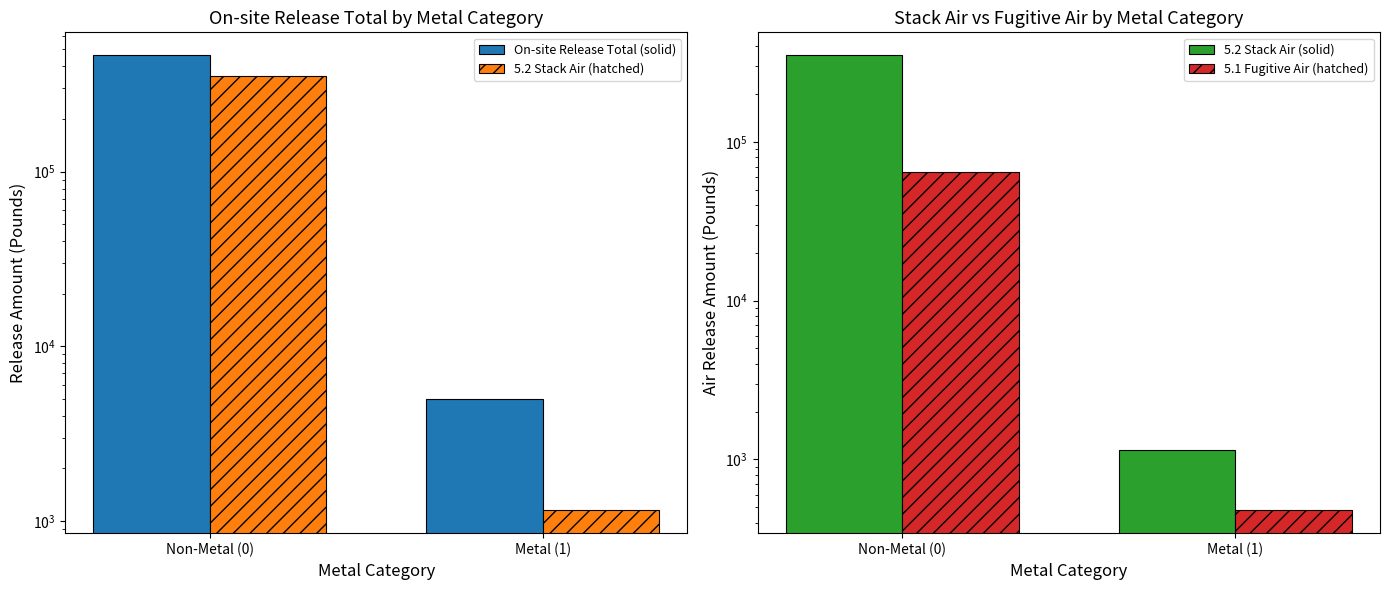

How many bars are there in total?

8